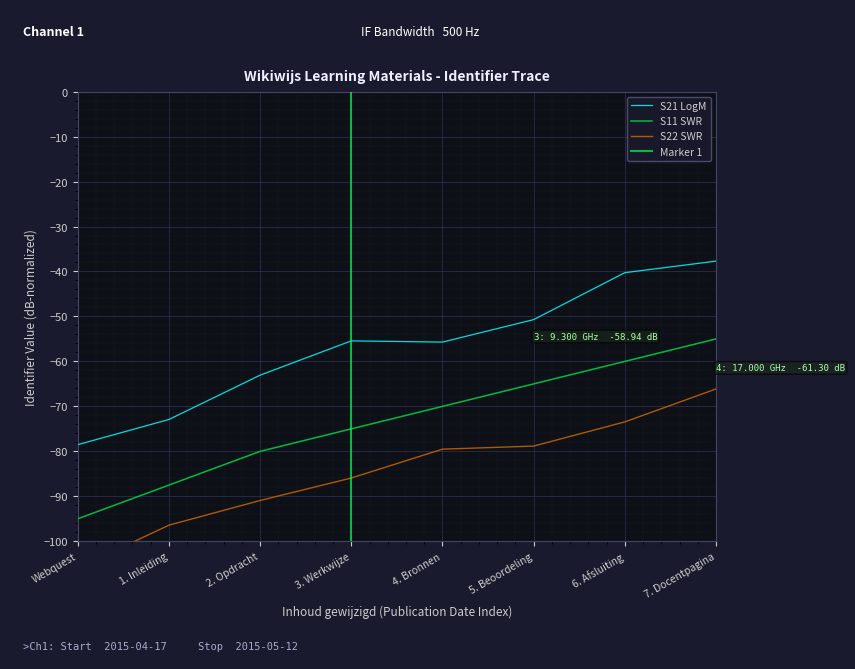

Is this an area chart (filled region under the line)?

No